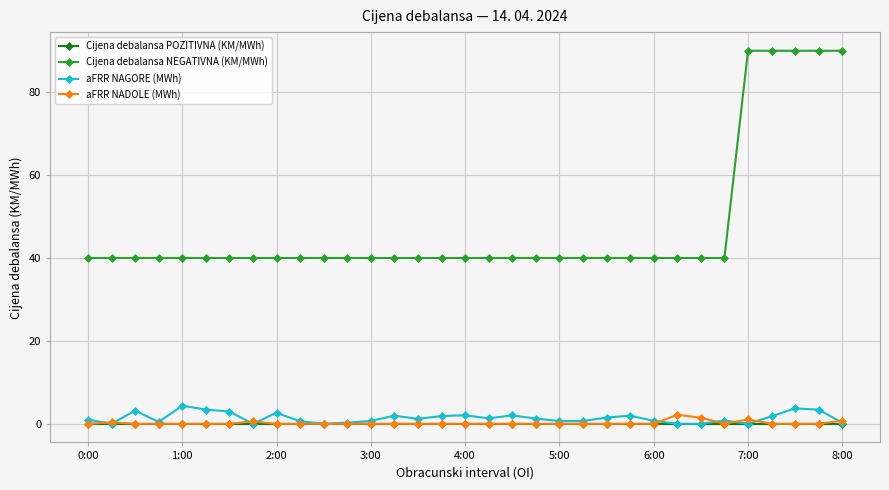

True or false: Cijena debalansa NEGATIVNA (KM/MWh) and aFRR NADOLE (MWh) cross at least once.

False